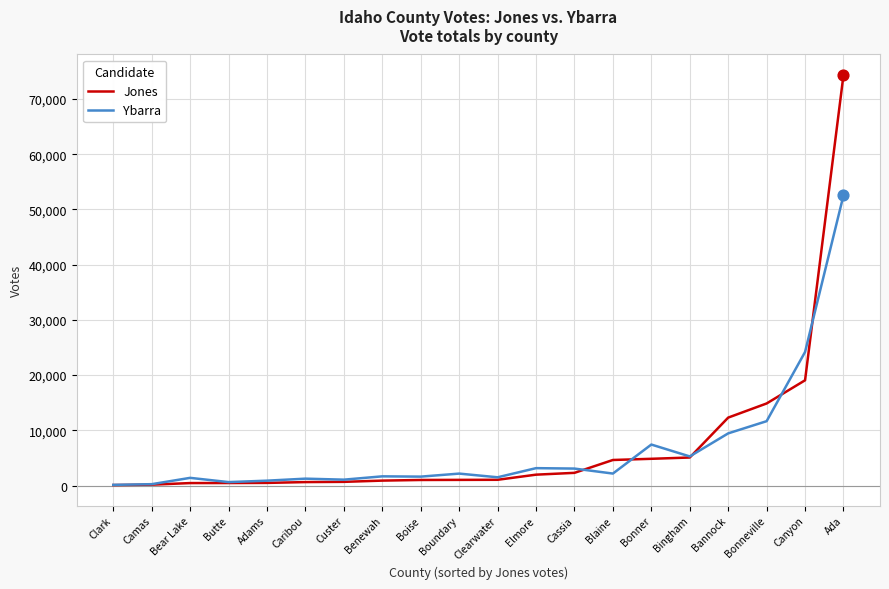

At how many categories does at least one series exceed 55263?

1